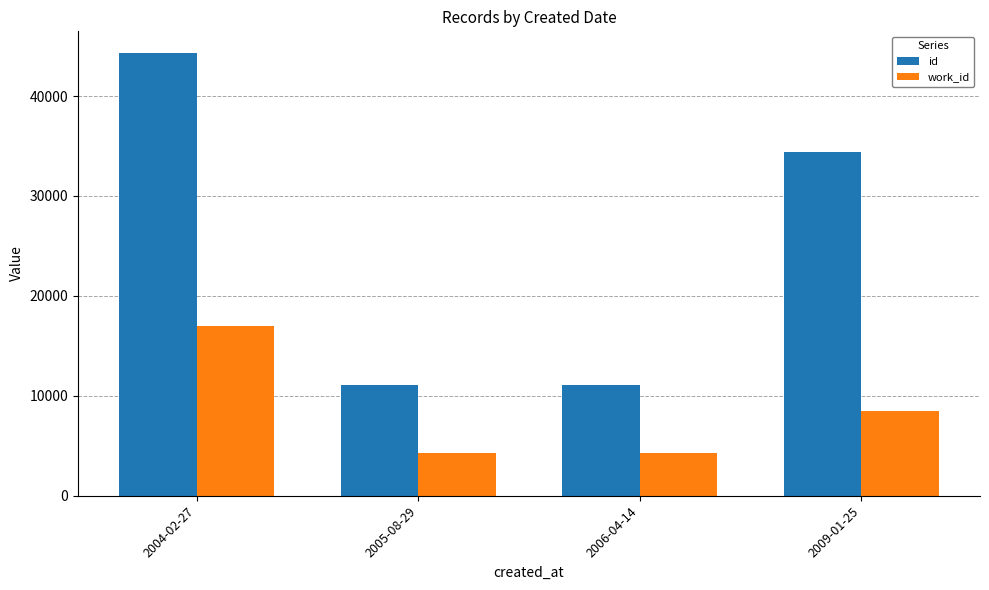

What is the label of the 1st bar from the left?

2004-02-27